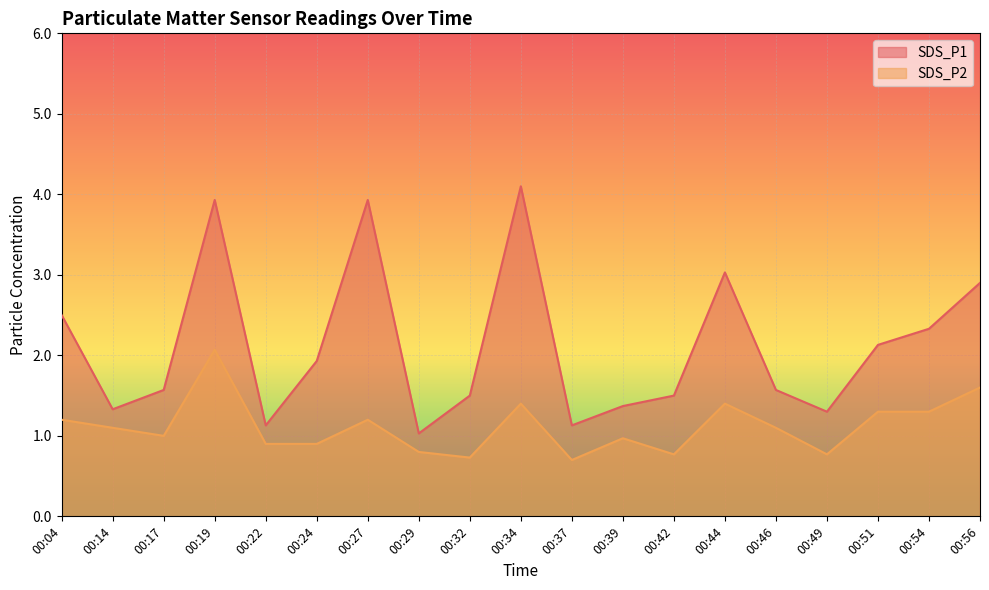

What is the value of the SDS_P1 point at the 8th from the left?

1.0